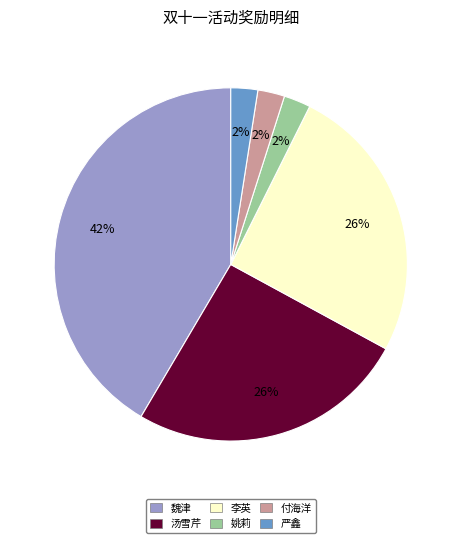

To the nearest percent, what is the average slice percentage?

17%